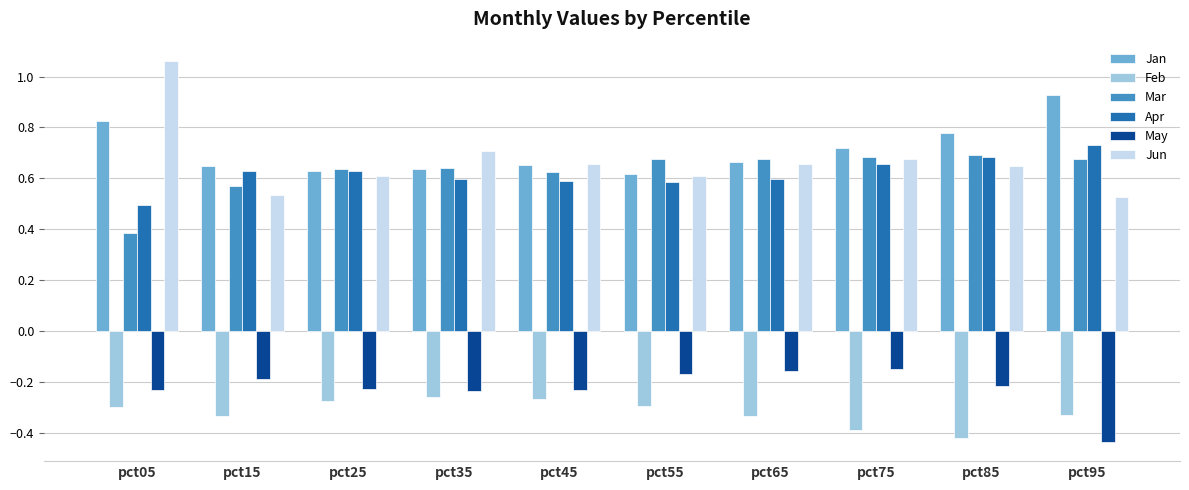

Which series has the largest range (max minus min)?

Jun